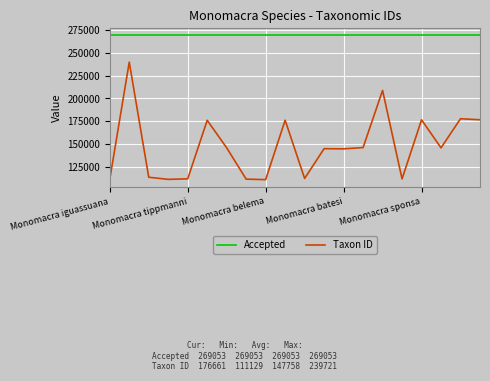

Which series has the largest range (max minus min)?

Taxon ID